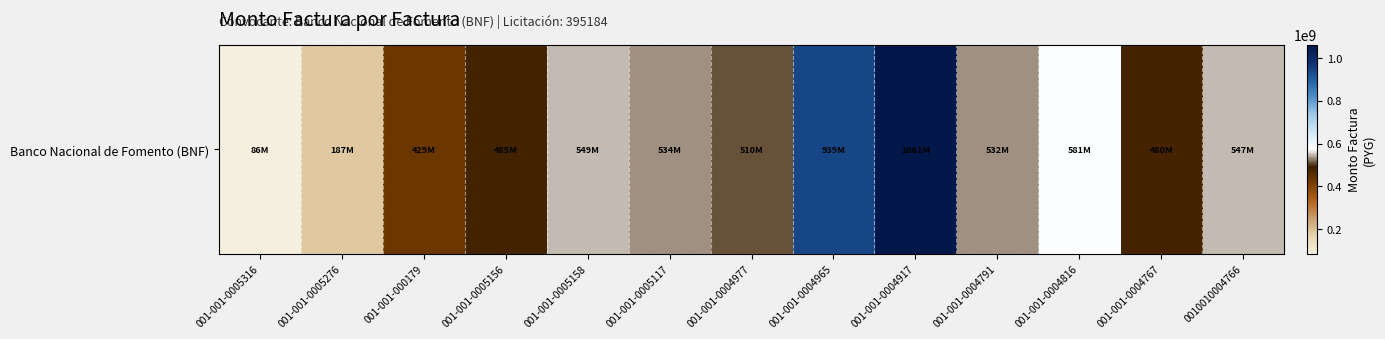

Reading left to right, transcribe all the data shown in this chart.

001-001-0005316=85500000	001-001-0005276=186888000	001-001-000179=428512000	001-001-0005156=484718000	001-001-0005158=549032000	001-001-0005117=533500000	001-001-0004977=510300000	001-001-0004965=939062000	001-001-0004917=1060931544	001-001-0004791=532130000	001-001-0004816=580642000	001-001-0004767=480440000	0010010004766=546596000